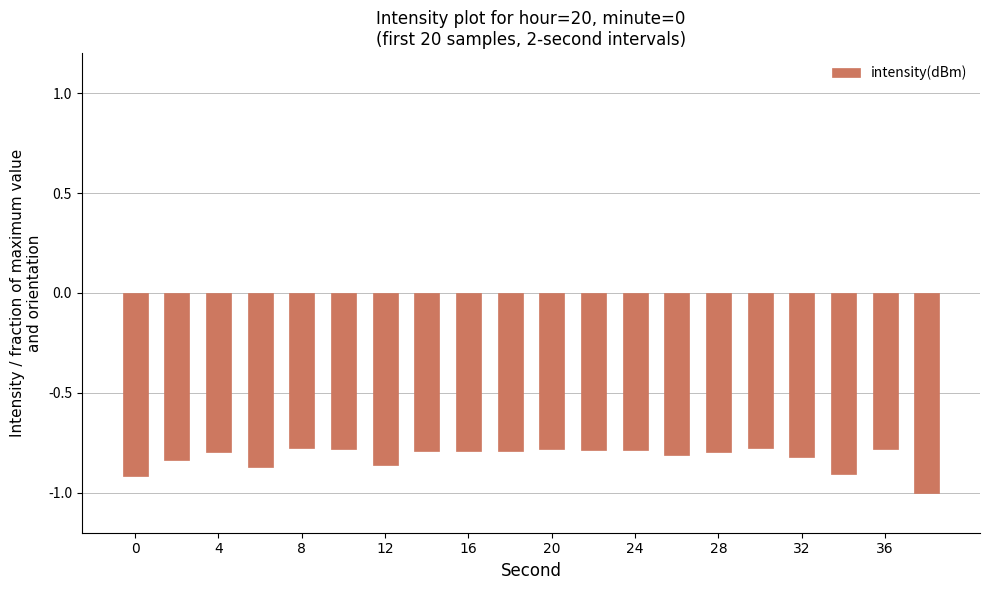

What is the minimum value shown in the chart?

-1.0